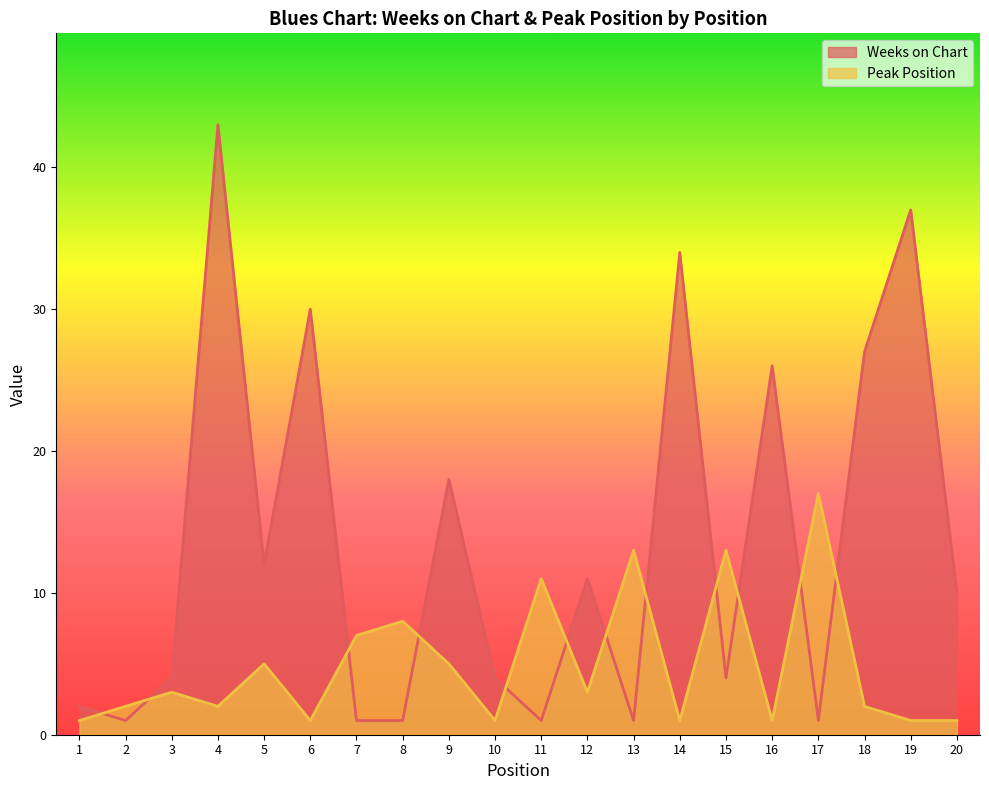

What is the approximate value of Peak Position at 6?

1